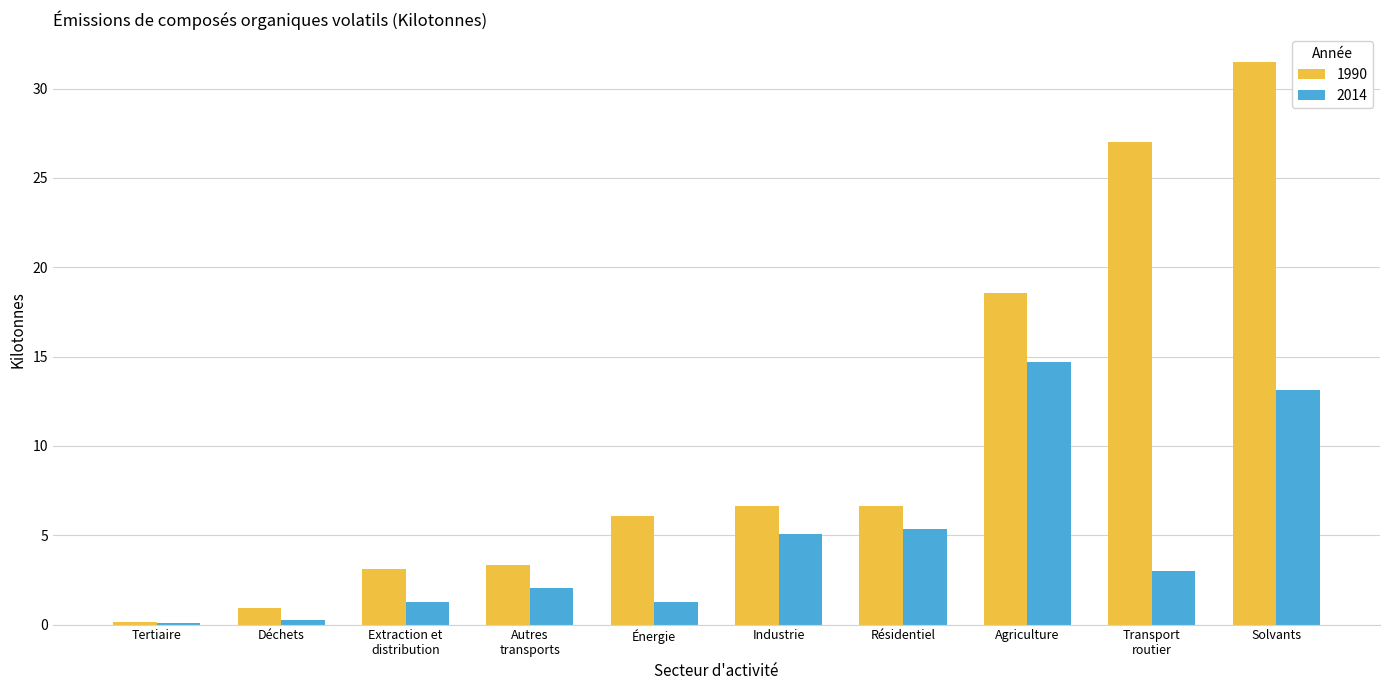

Reading right to left, what are all the values shown in this chart?

1990: Solvants=31.5	Transport
routier=27.0	Agriculture=18.5	Résidentiel=6.6	Industrie=6.6	Énergie=6.1	Autres
transports=3.4	Extraction et
distribution=3.1	Déchets=0.9	Tertiaire=0.1
2014: Solvants=13.1	Transport
routier=3.0	Agriculture=14.7	Résidentiel=5.3	Industrie=5.1	Énergie=1.3	Autres
transports=2.0	Extraction et
distribution=1.3	Déchets=0.3	Tertiaire=0.1